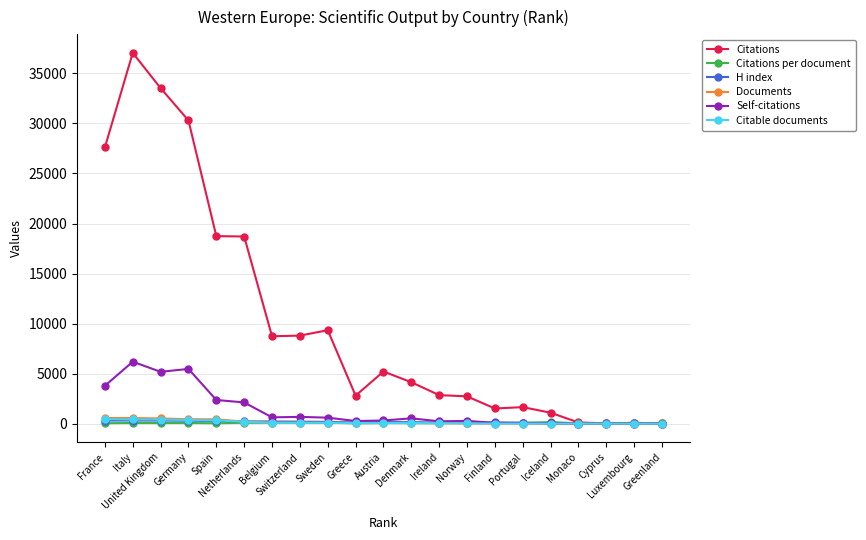

How many lines are shown in the chart?

6